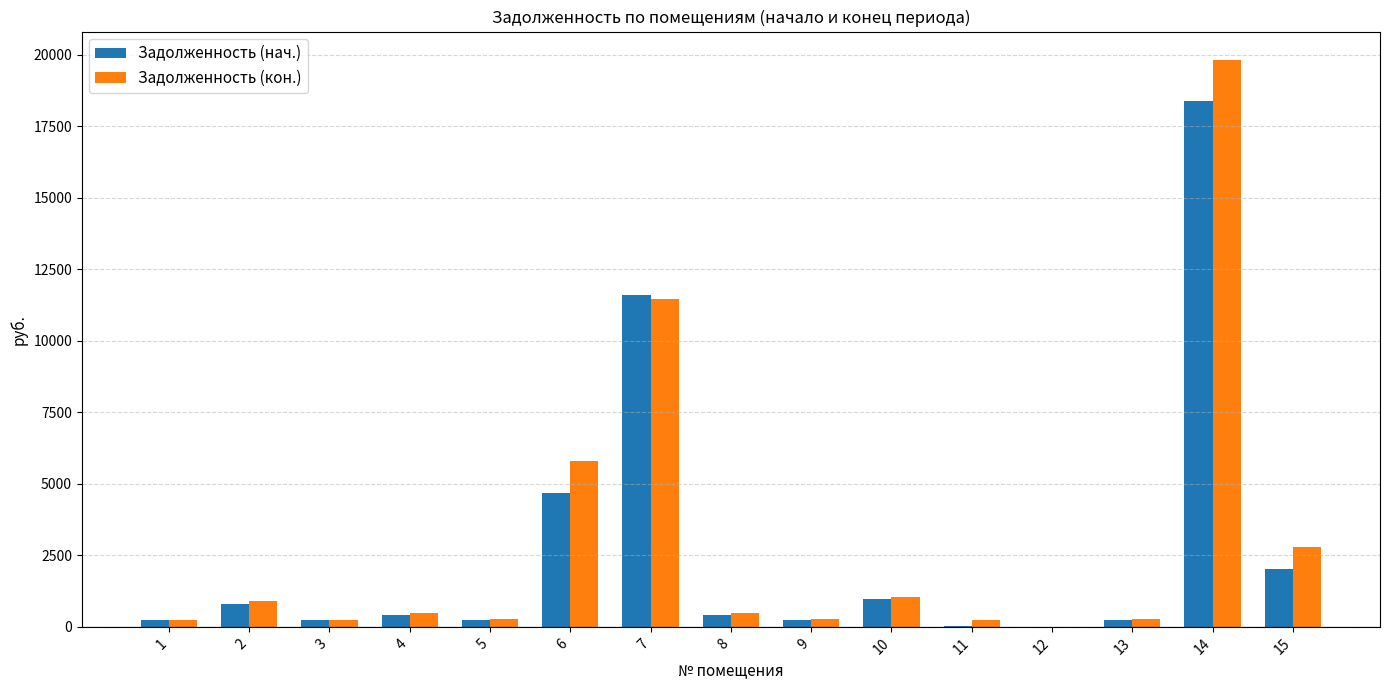

Which series has the largest total across all categories?

Задолженность (кон.)